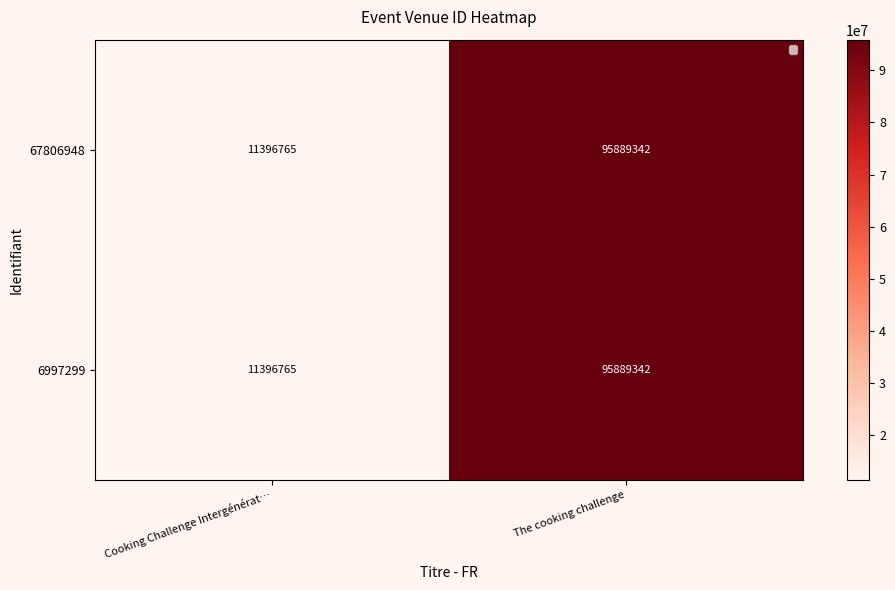

Reading left to right, transcribe all the data shown in this chart.

67806948: Cooking Challenge Intergénérat…=11396765	The cooking challenge=95889342
6997299: Cooking Challenge Intergénérat…=11396765	The cooking challenge=95889342